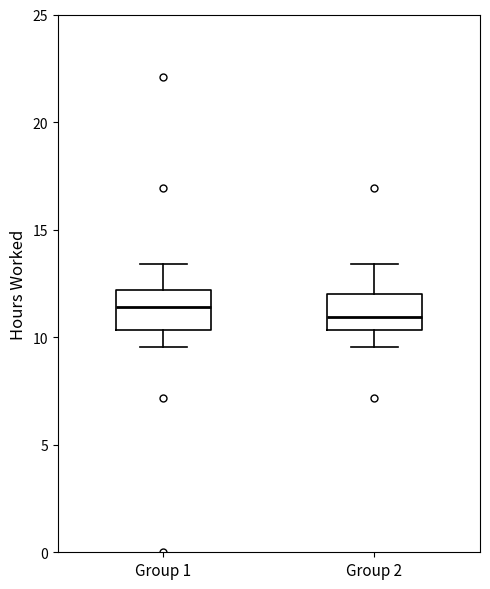

Where does the upper whisker of the box for Group 2 end on the y-axis? The values are not printed on the chart, so give them approximately, as read against the axis.

13.5